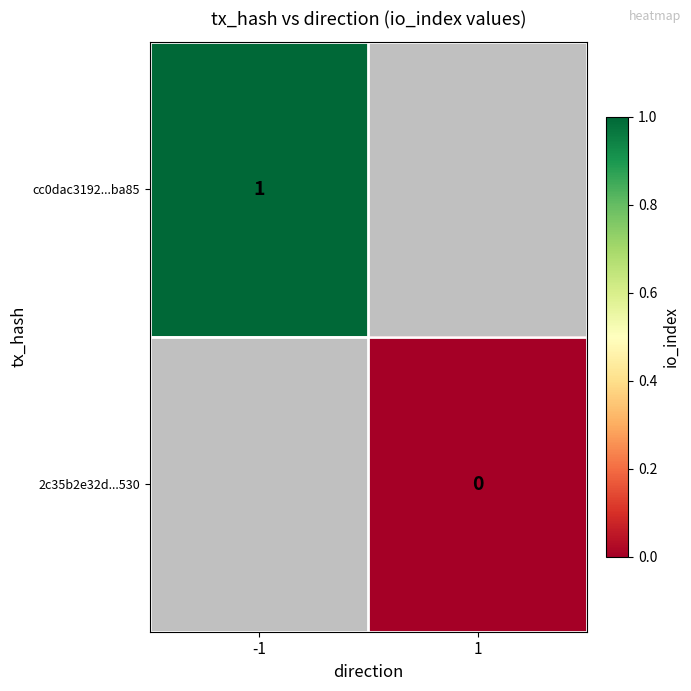

How many categories are shown in the chart?

2